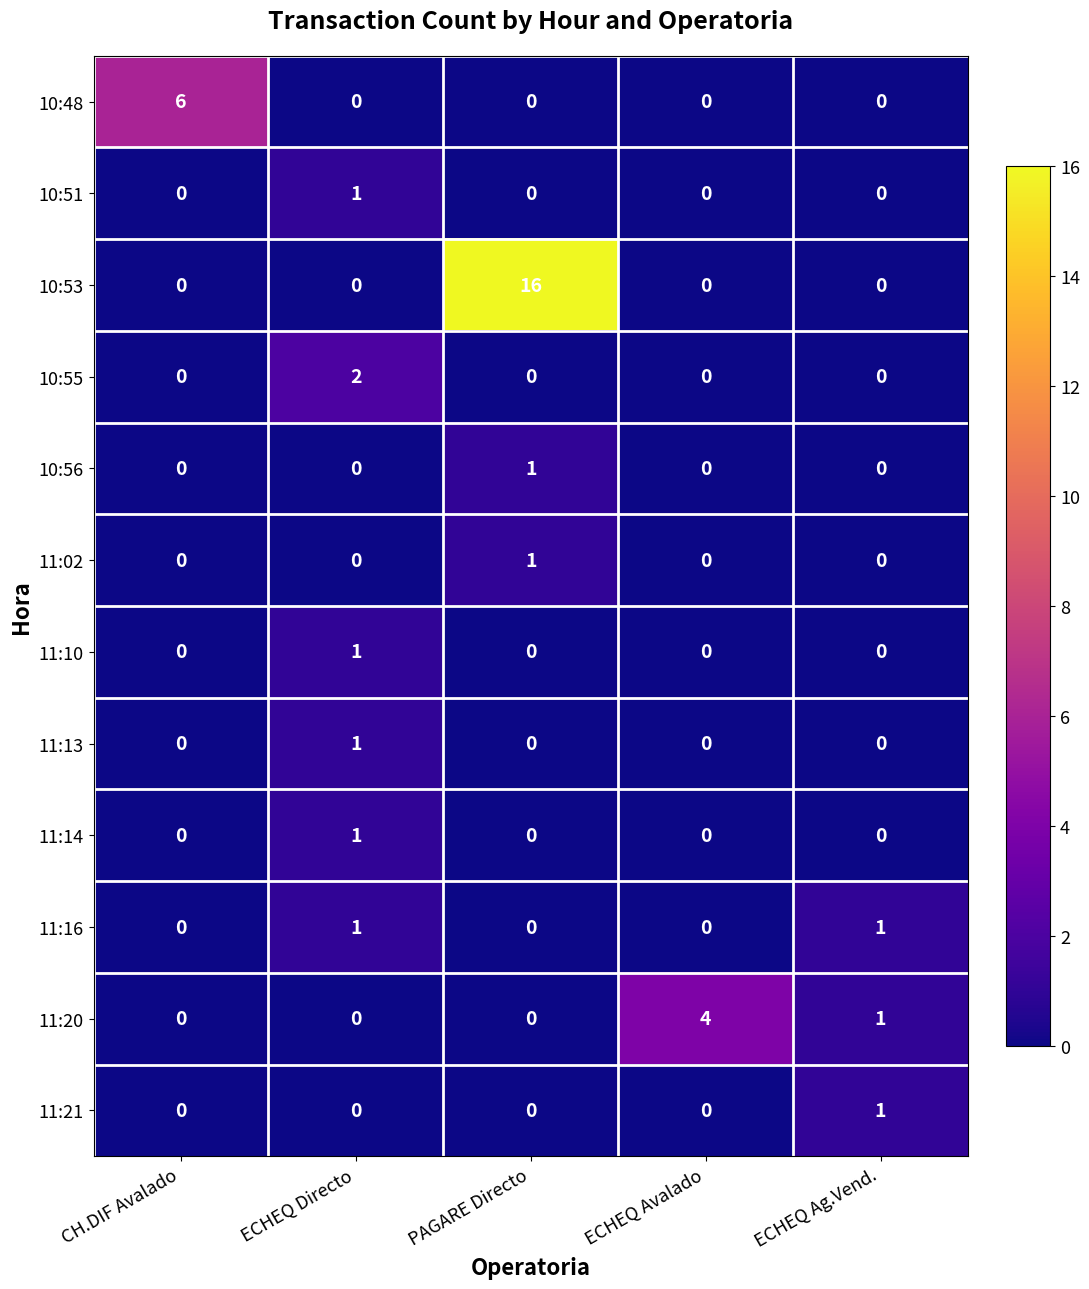

How many series are shown in this chart?

12